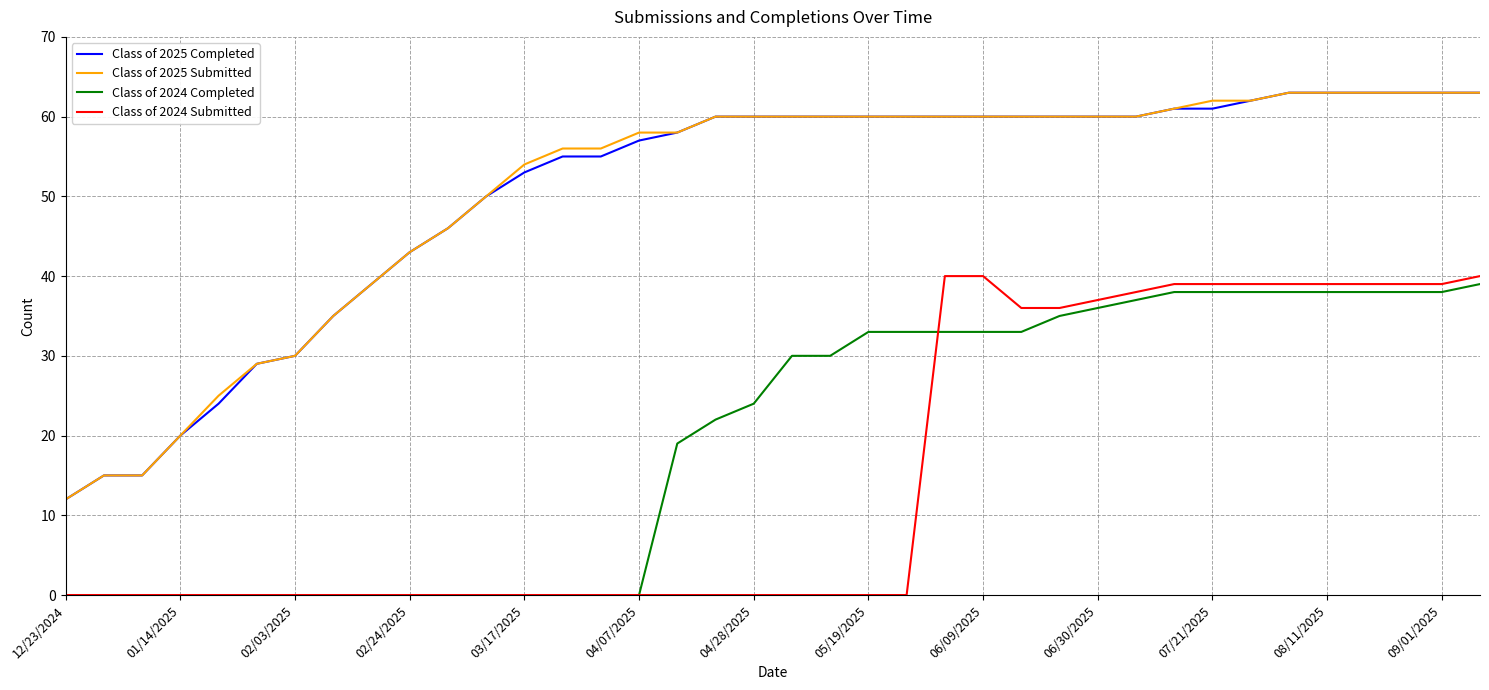

True or false: Class of 2025 Submitted and Class of 2024 Submitted cross at least once.

False